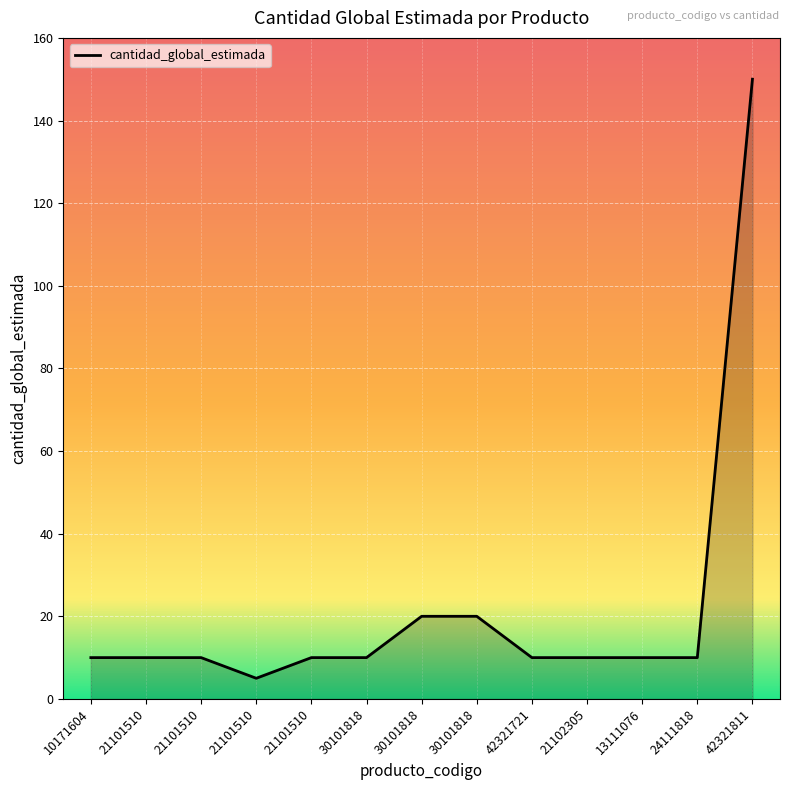

What is the difference between the values at 21101510 and 42321721?

5